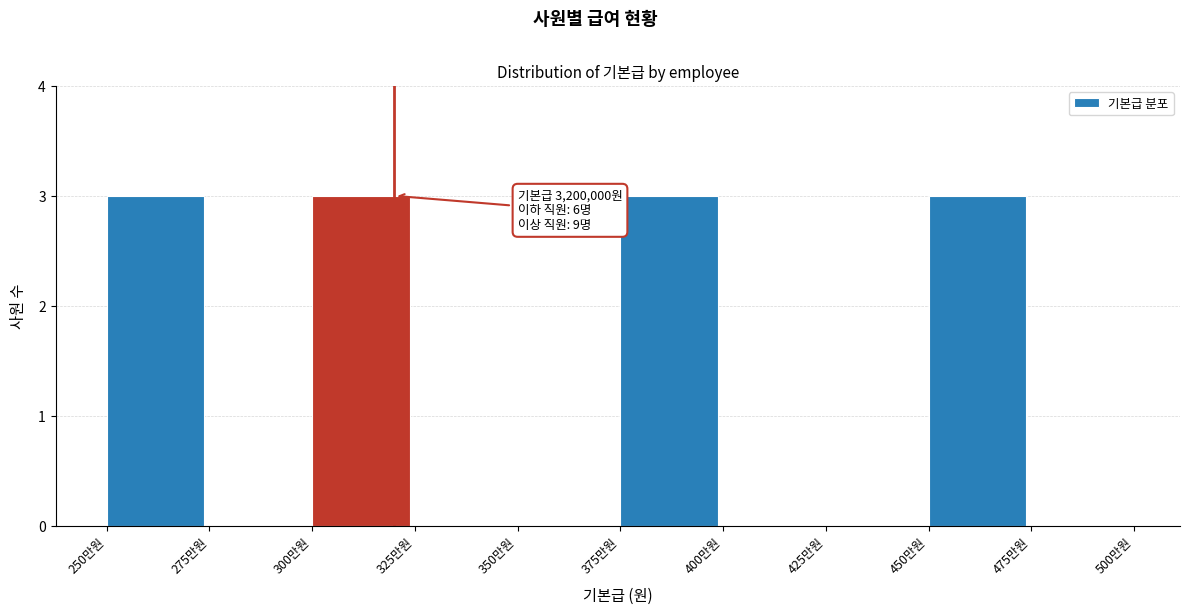

Reading left to right, what are all the values shown in this chart?

250만원=3	275만원=0	300만원=3	325만원=0	350만원=0	375만원=3	400만원=0	425만원=0	450만원=3	475만원=0